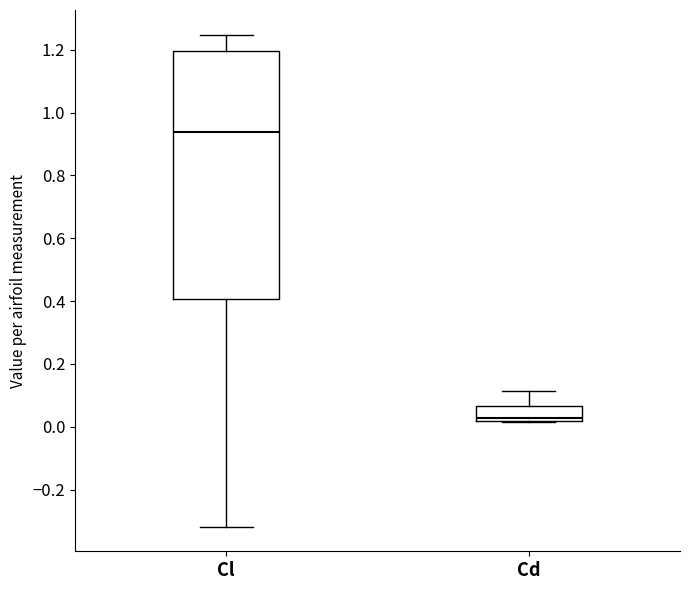

Reading left to right, transcribe this box plot: for each box, give where its median line is, the range the box spans, and where its two whiskers end, as read against the y-axis. The values are not printed on the chart, so give them approximately, as read against the axis.

Cl: median 0.94, box 0.40 to 1.20, whiskers -0.32 to 1.24
Cd: median 0.02 (just above the box's lower edge), box 0.02 to 0.06, whiskers 0.02 to 0.12